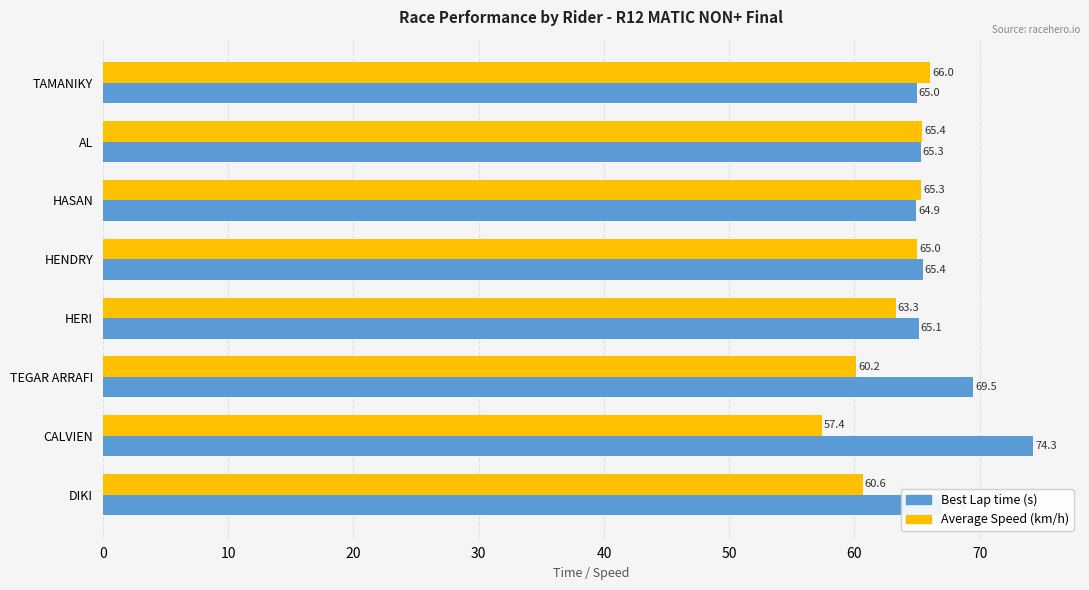

What is the greatest value displayed?

74.3